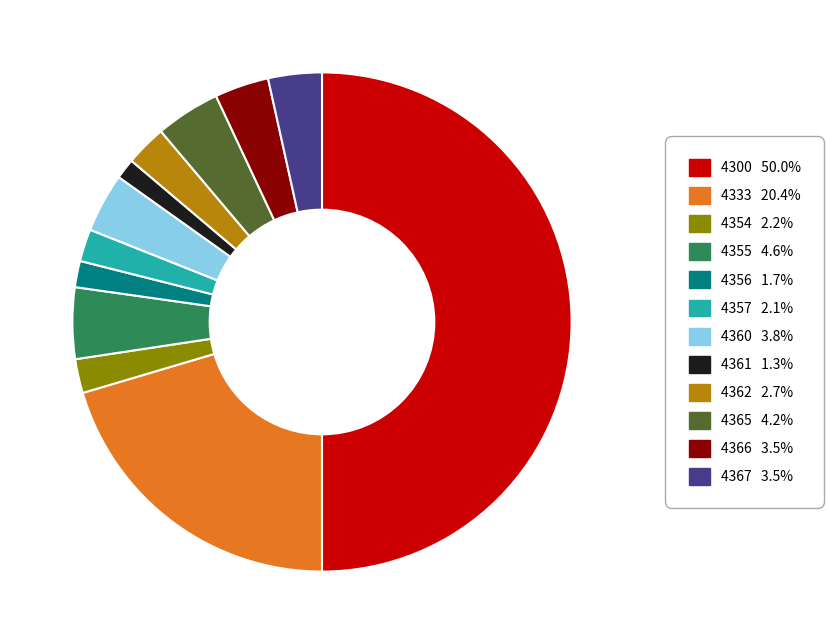

Is 4362 the majority of the pie?

No